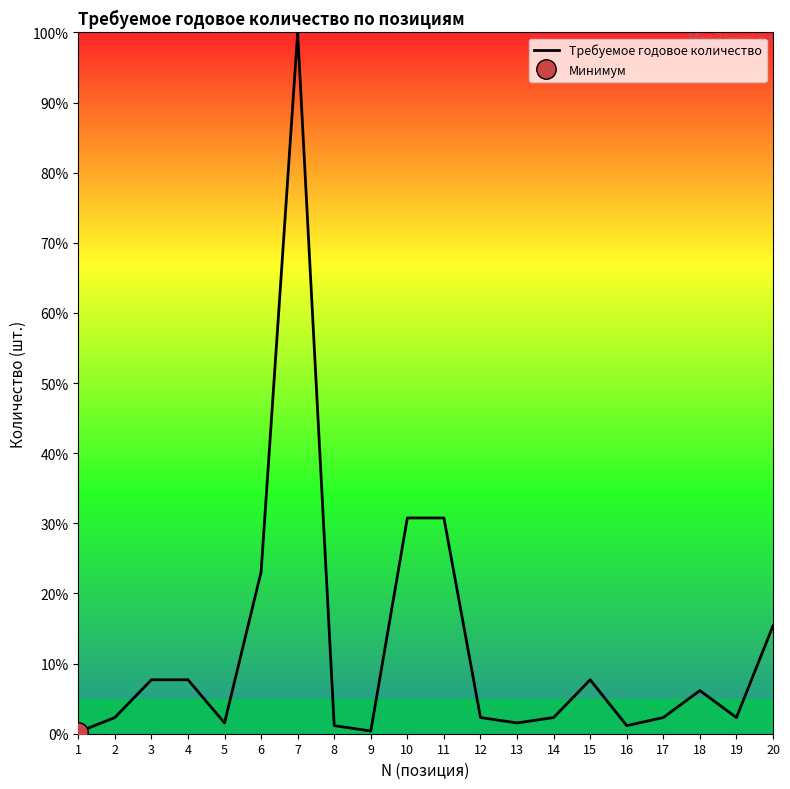

List the labels in order of value, largest first.

7, 10, 11, 6, 20, 3, 4, 15, 18, 2, 12, 14, 17, 19, 5, 13, 8, 16, 9, 1